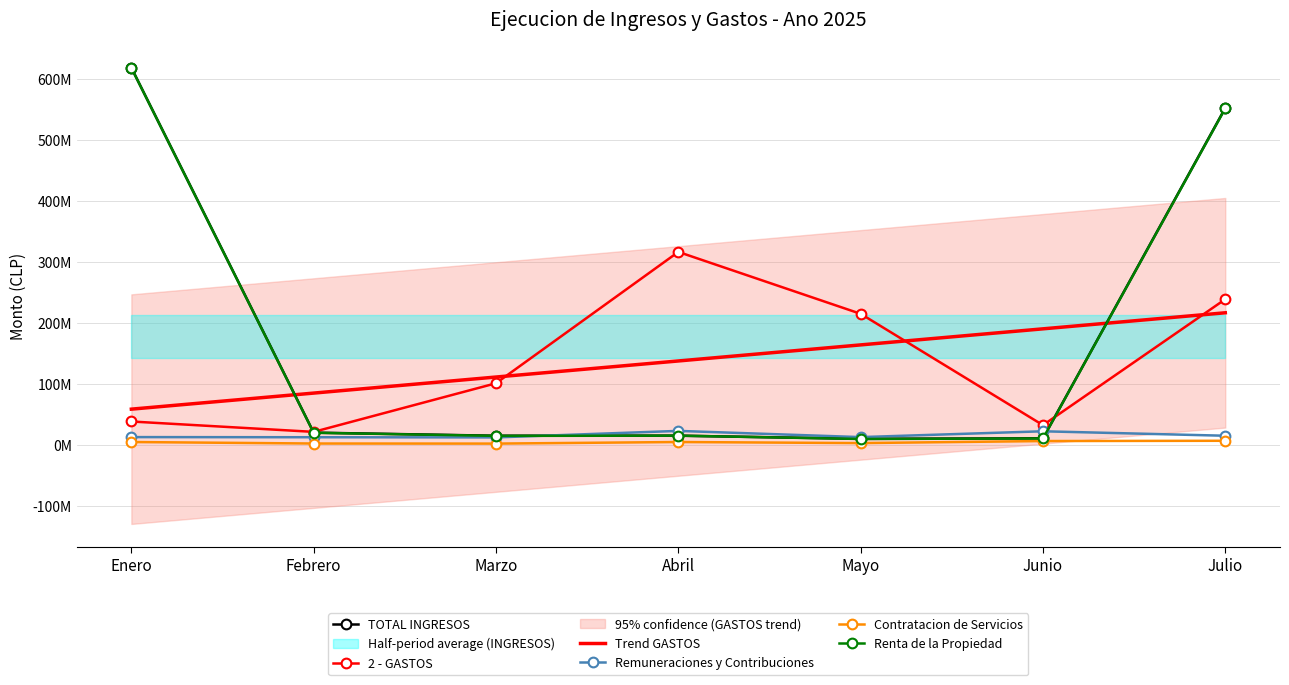

At which label is 2 - GASTOS closest to 169060250?

Mayo